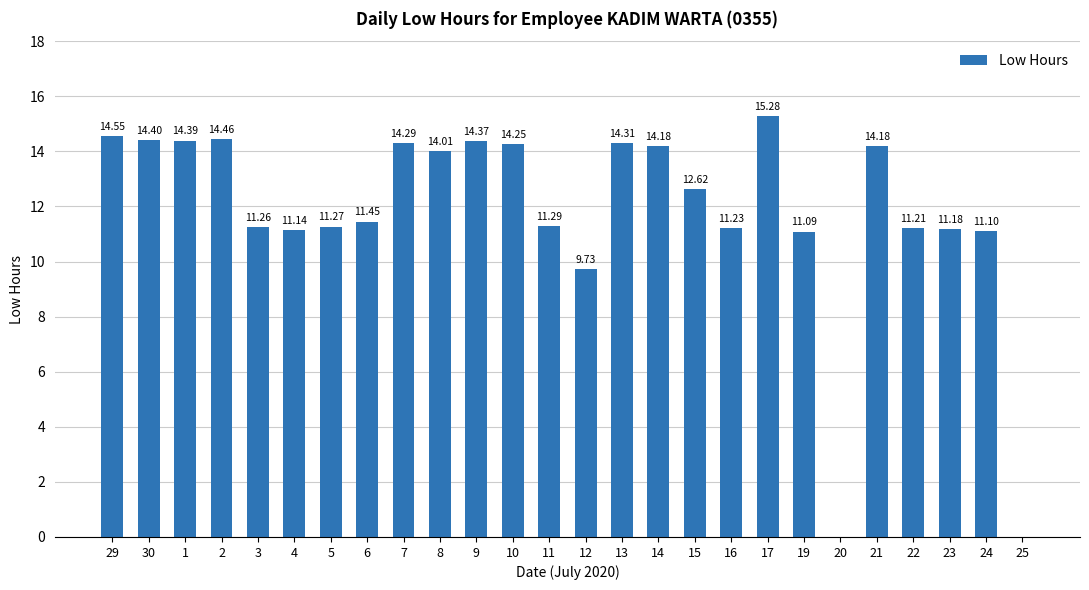

What is the sum of all values?

307.2